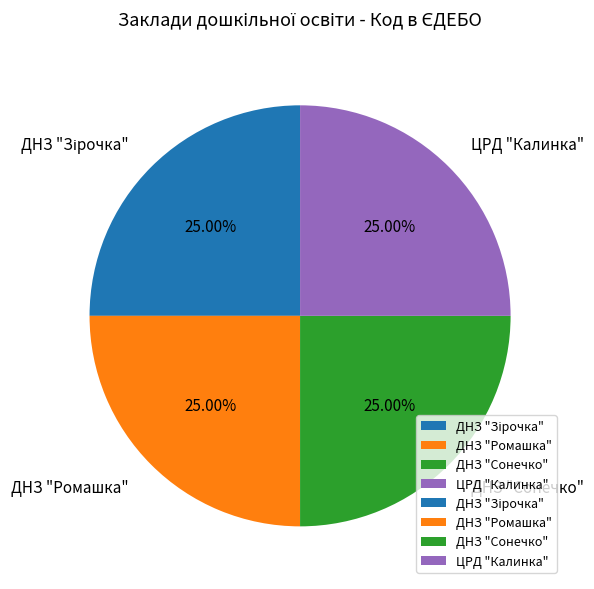

Approximately how many times larger is the value at ДНЗ "Сонечко" compared to ЦРД "Калинка"?

1.0